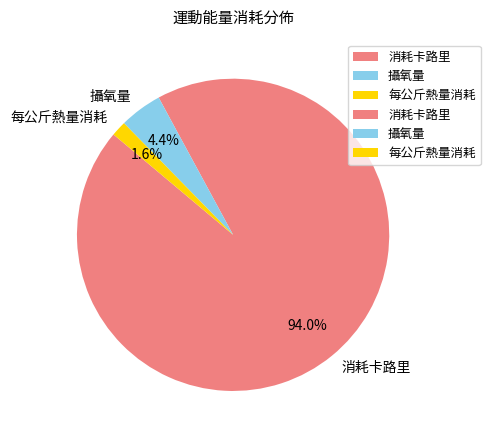

Is 消耗卡路里 the majority of the pie?

Yes